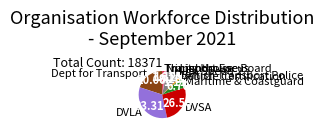

Combined, do N. Lighthouse Board and Maritime & Coastguard account for over 50%?

No